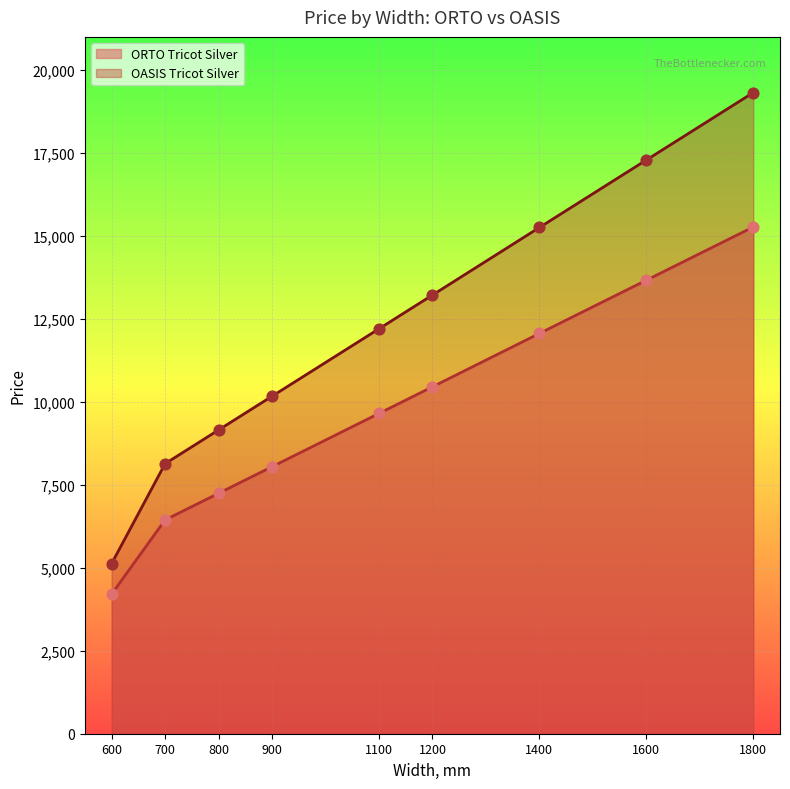

Which series contains the lowest Y value?

ORTO Tricot Silver